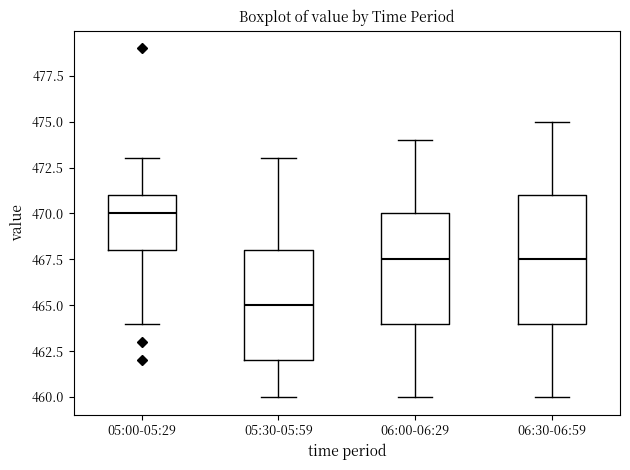

Reading left to right, transcribe this box plot: for each box, give where its median line is, the range the box spans, and where its two whiskers end, as read against the y-axis. The values are not printed on the chart, so give them approximately, as read against the axis.

05:00-05:29: median 470.0, box 468.0 to 471.0, whiskers 464.0 to 473.0
05:30-05:59: median 465.0, box 462.0 to 468.0, whiskers 460.0 to 473.0
06:00-06:29: median 467.5, box 464.0 to 470.0, whiskers 460.0 to 474.0
06:30-06:59: median 467.5, box 464.0 to 471.0, whiskers 460.0 to 475.0